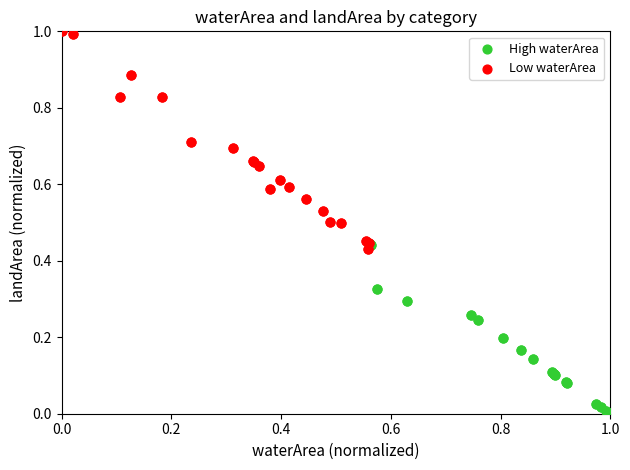

Which series reaches the minimum Y coordinate?

High waterArea